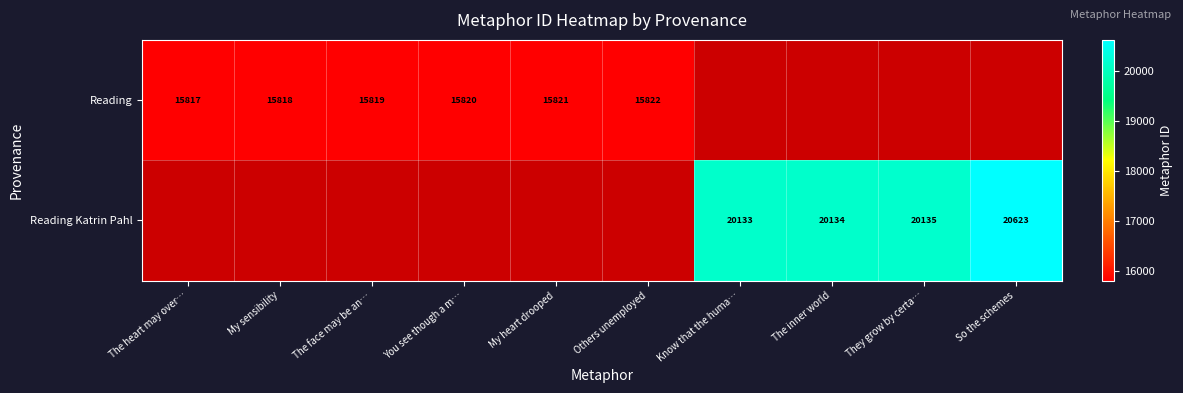

The Reading series shows 15822 at Others unemployed. True or false?

True